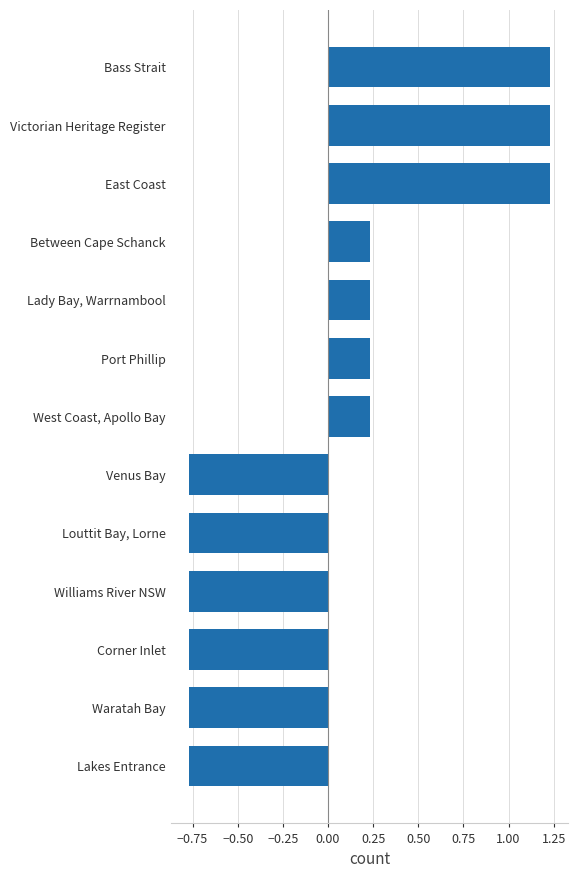

How many values are between 0 and 1?

4